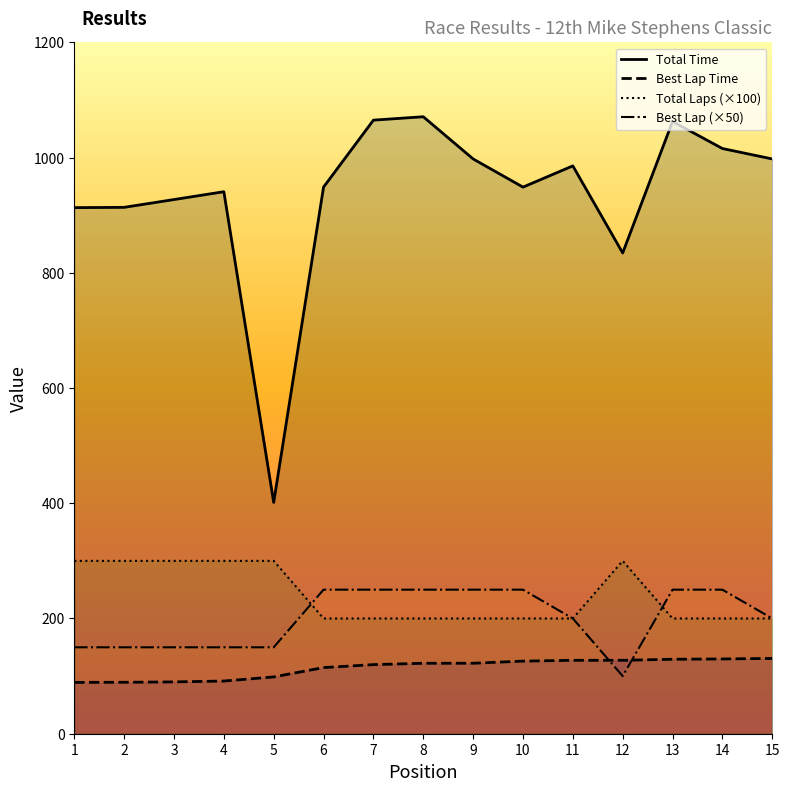

Between 8 and 6, which is larger?

8